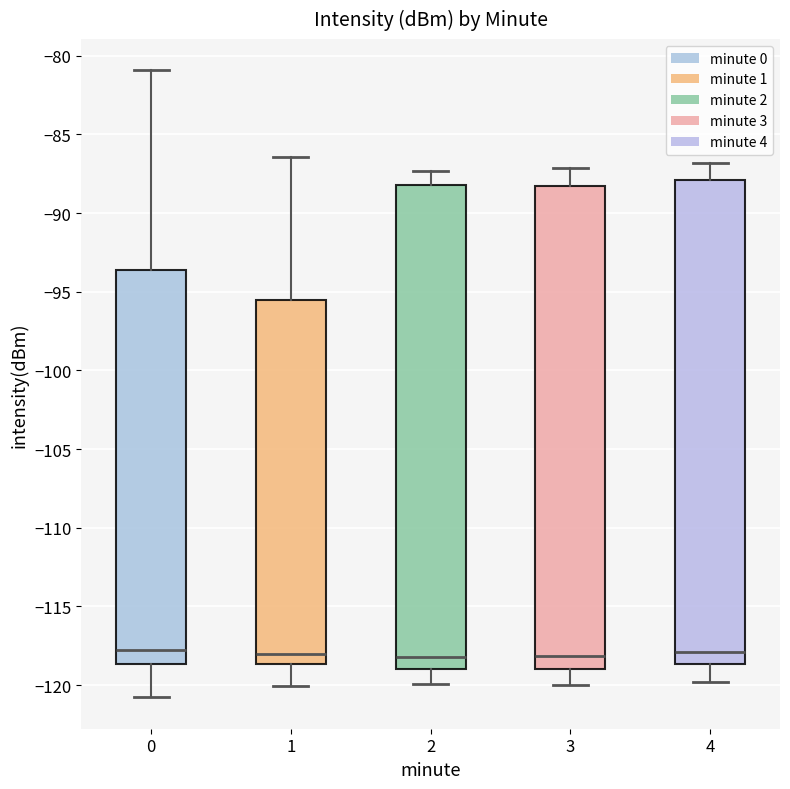

Reading left to right, read every box against the y-axis: the position of its median line, the range the box covers, and the ends of its whiskers. The values are not printed on the chart, so give them approximately, as read against the axis.

0: median -117.5, box -118.5 to -93.5, whiskers -121.0 to -81.0
1: median -118.0, box -118.5 to -95.5, whiskers -120.0 to -86.5
2: median -118.0, box -119.0 to -88.0, whiskers -120.0 to -87.5
3: median -118.0, box -119.0 to -88.0, whiskers -120.0 to -87.0
4: median -118.0, box -118.5 to -88.0, whiskers -120.0 to -87.0